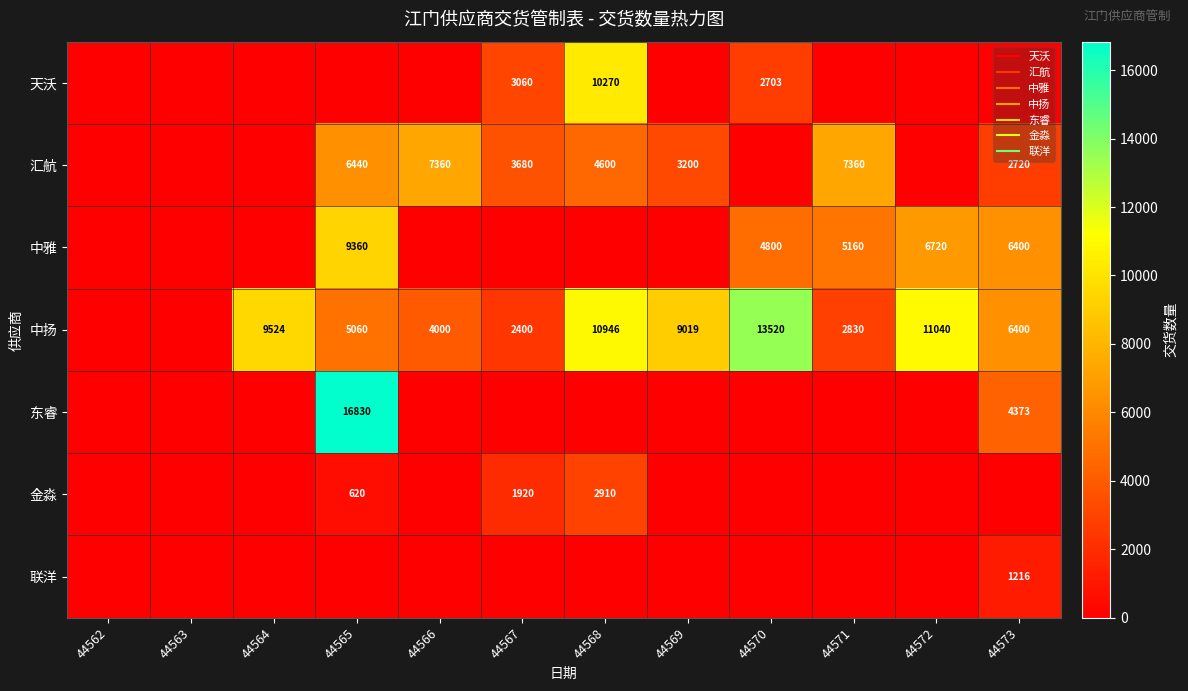

Where is 天沃 nearest to the value 5135?

44567